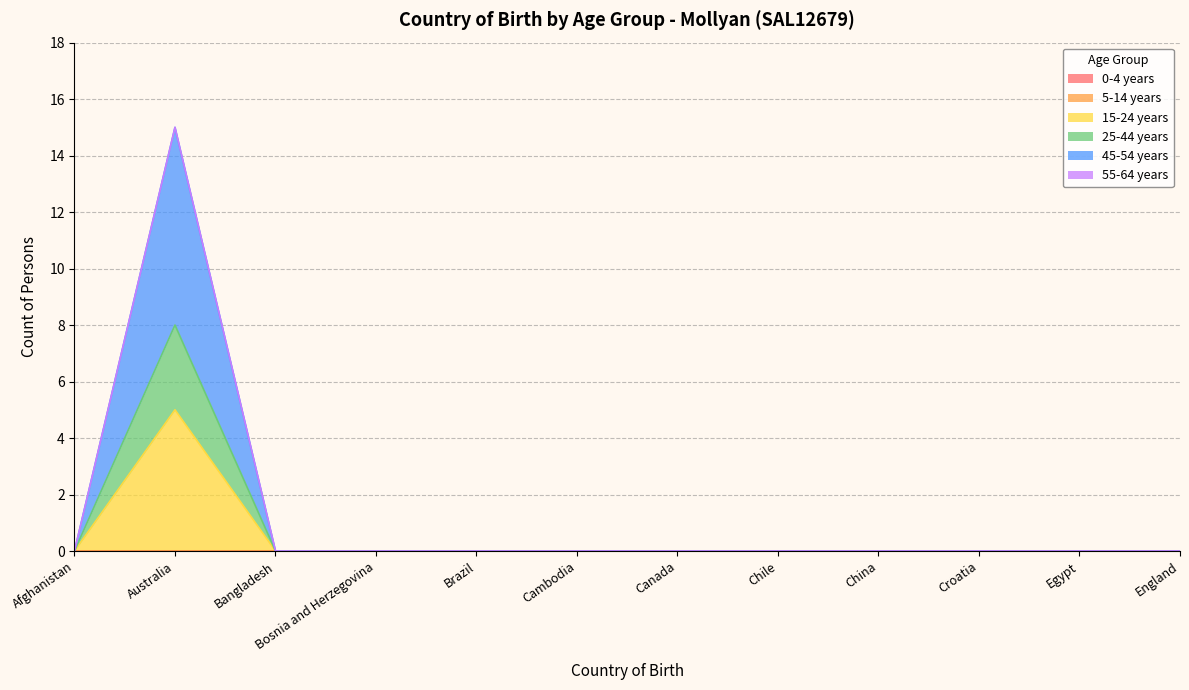

At which category is the sum across all series the highest?

Australia